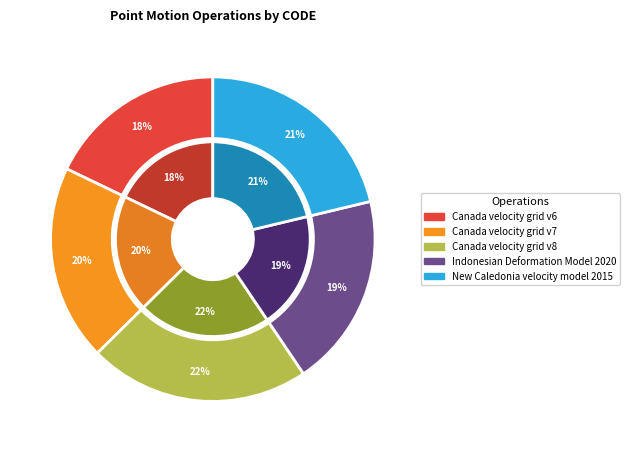

How many slices are in this pie chart?

5